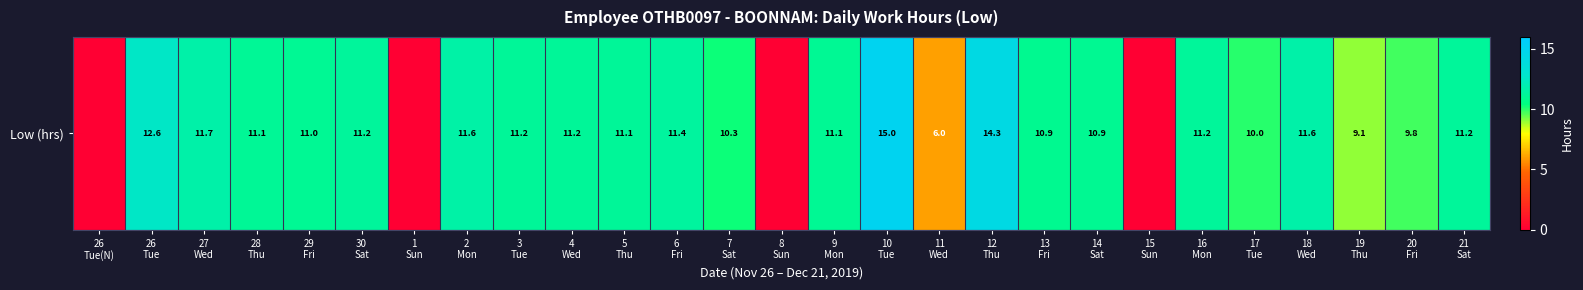

Where does the data first go above 11?

26
Tue